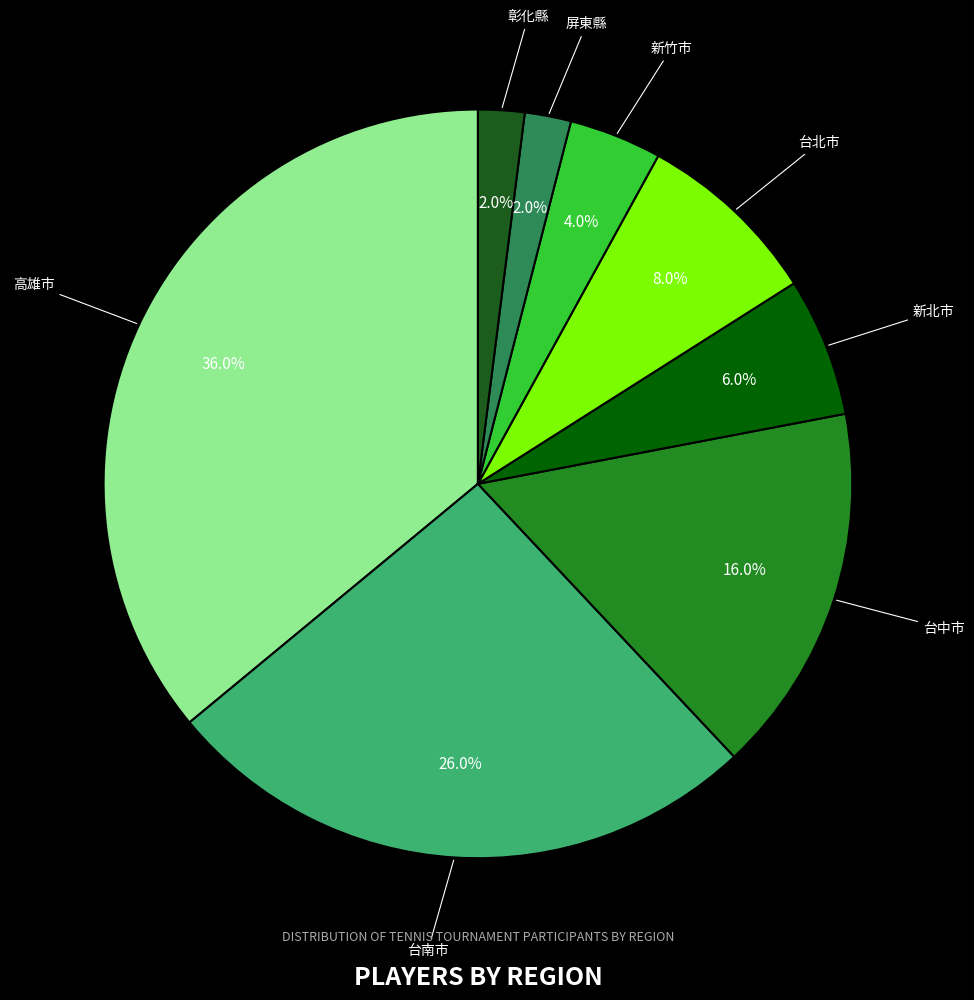

What is the largest slice in the pie chart?

高雄市